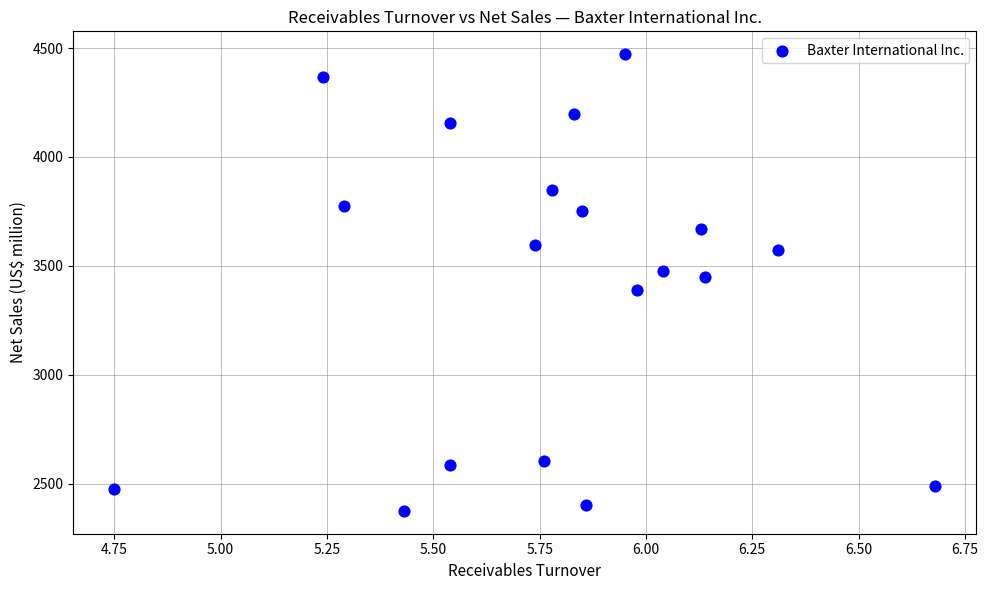

What is the range of Y values (max minus min)?

2097